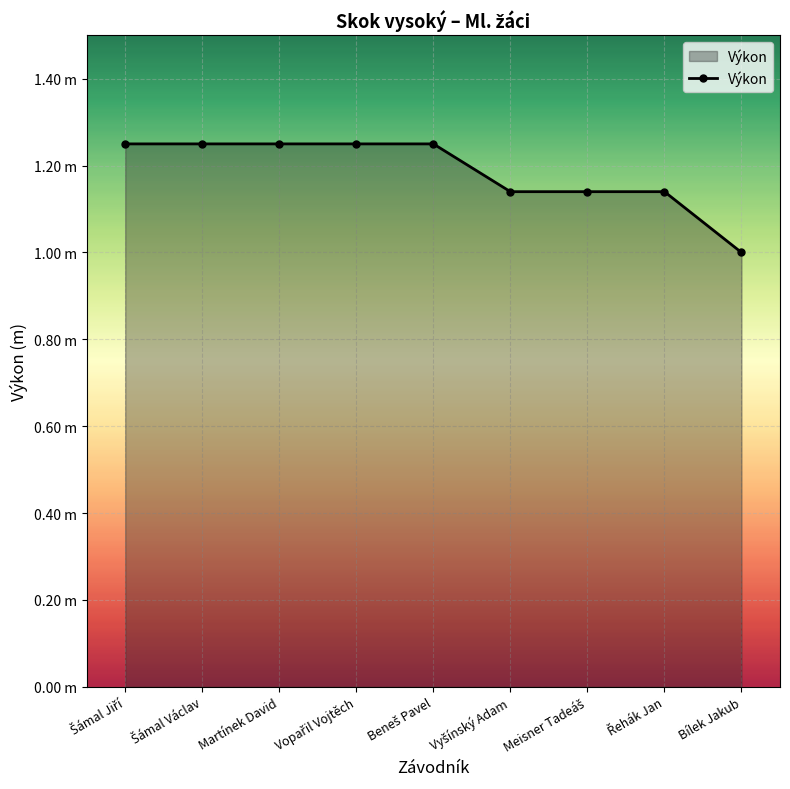

Approximately how many times larger is the value at Bílek Jakub compared to Beneš Pavel?

0.8